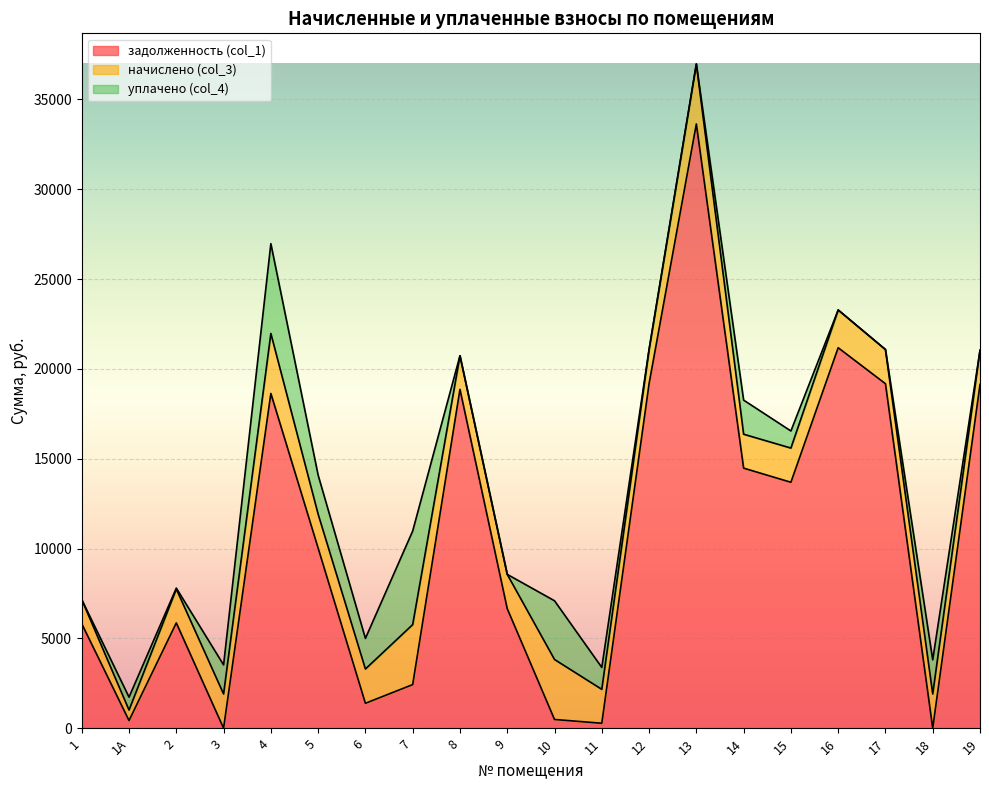

What is the difference between the maximum and second lowest values in the задолженность (col_1) series?

33630.5